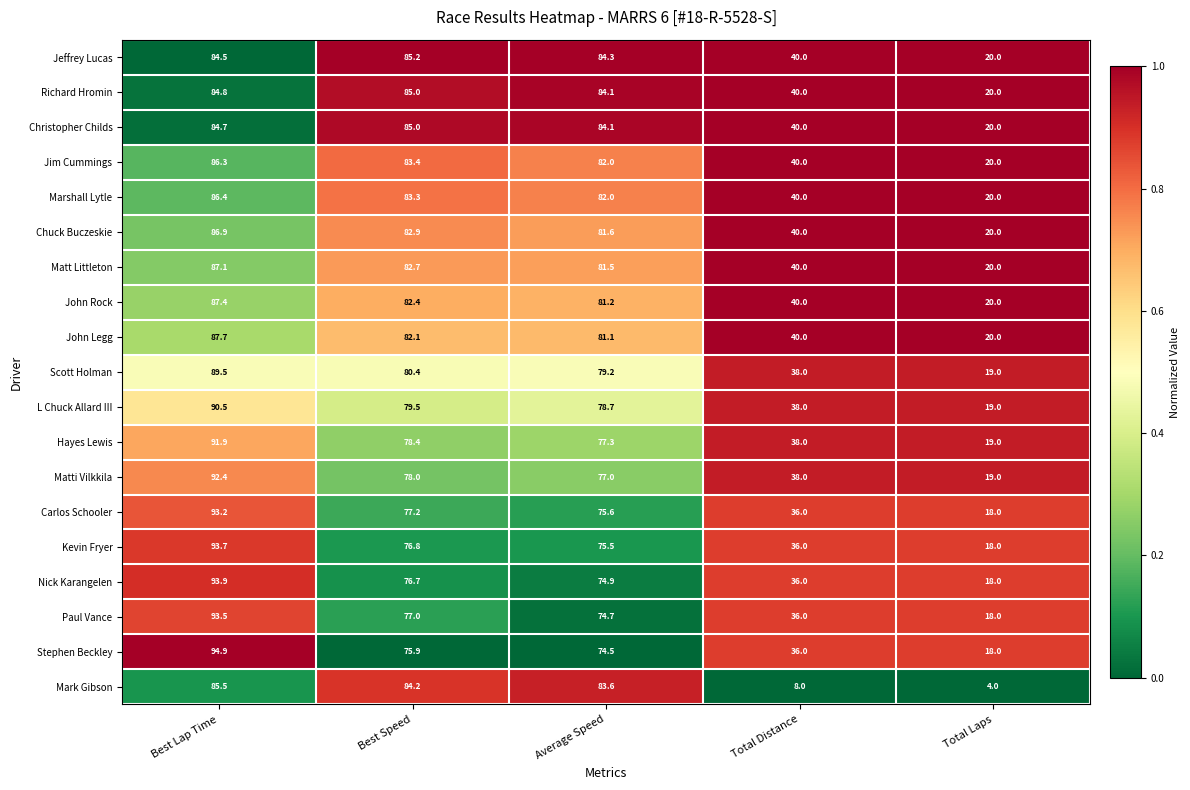

What is the lowest value of the Christopher Childs series?

20.0